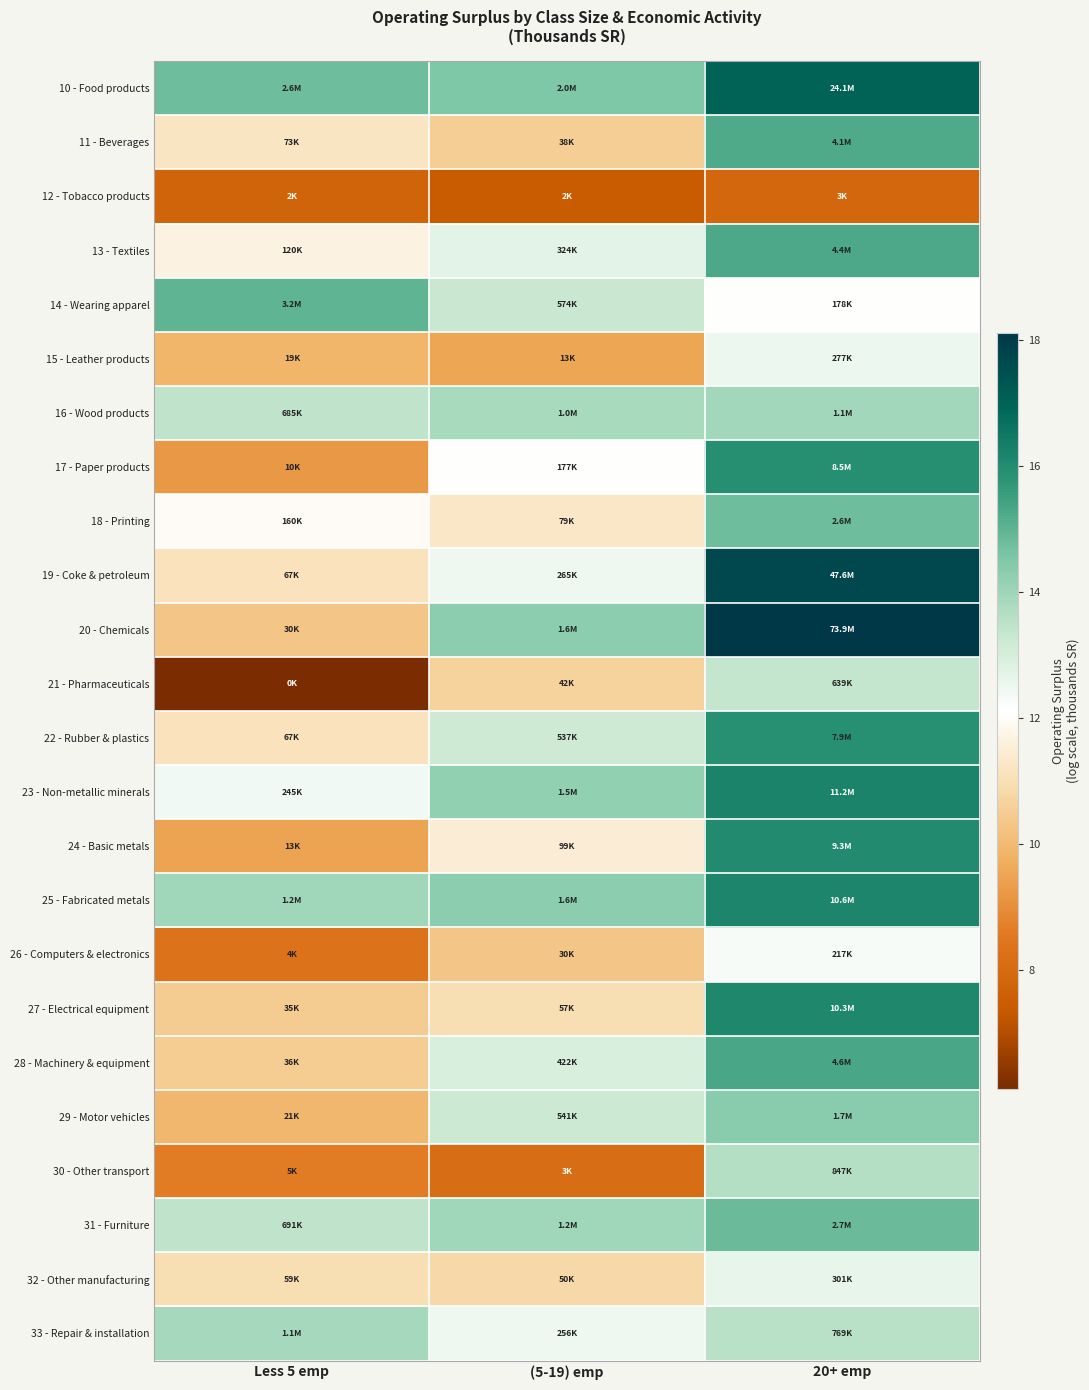

Between Less 5 emp and (5-19) emp, which is larger?

Less 5 emp